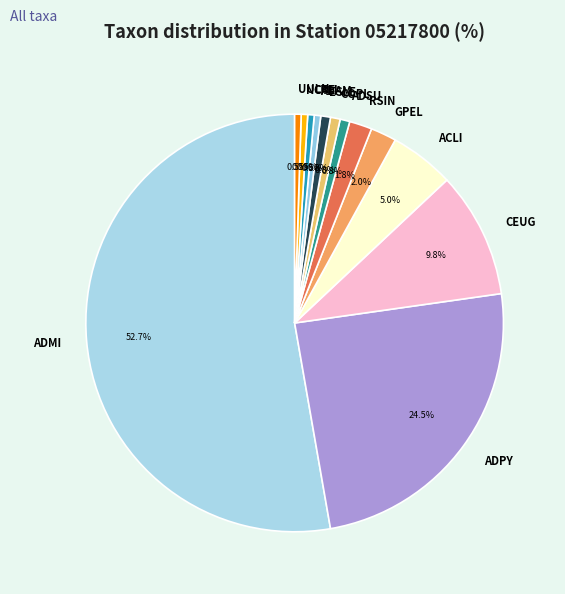

Between ADPY and NCTE, which is larger?

ADPY